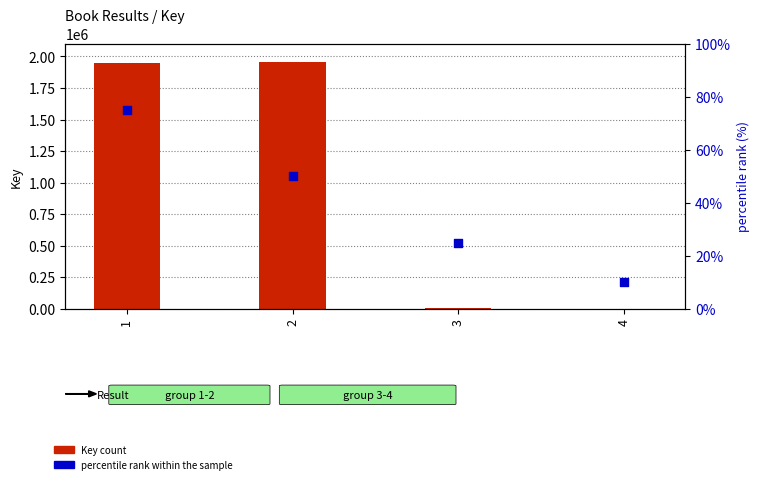

Which series contains the highest Y value?

Key (count)